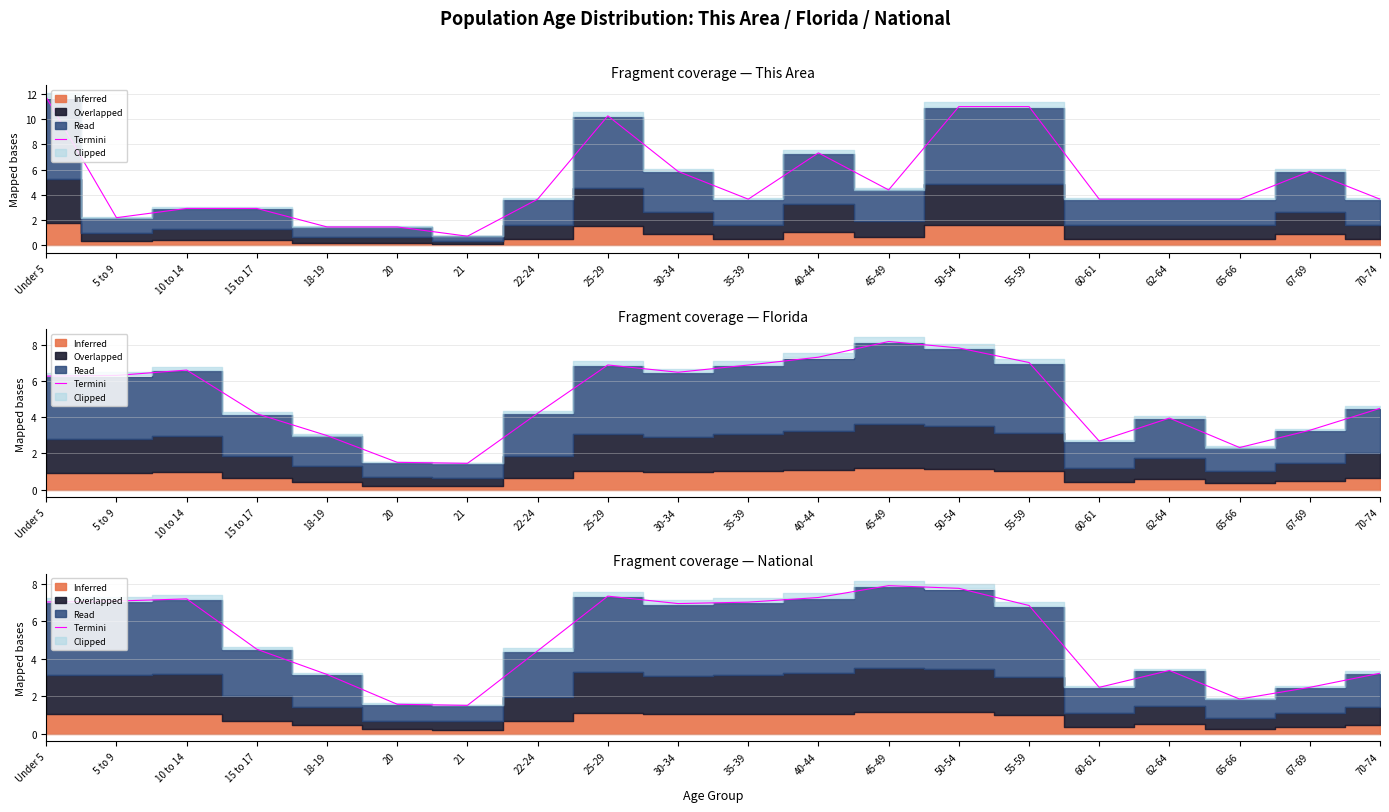

At which label is the value closest to 4?

22-24